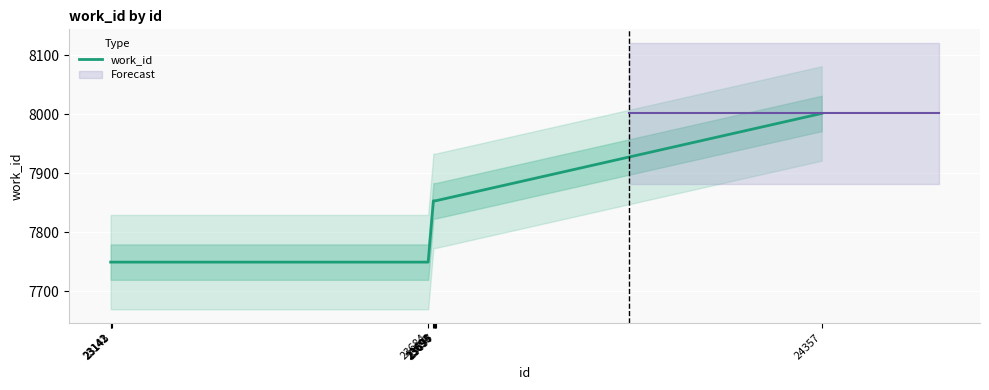

How many series are shown in this chart?

1